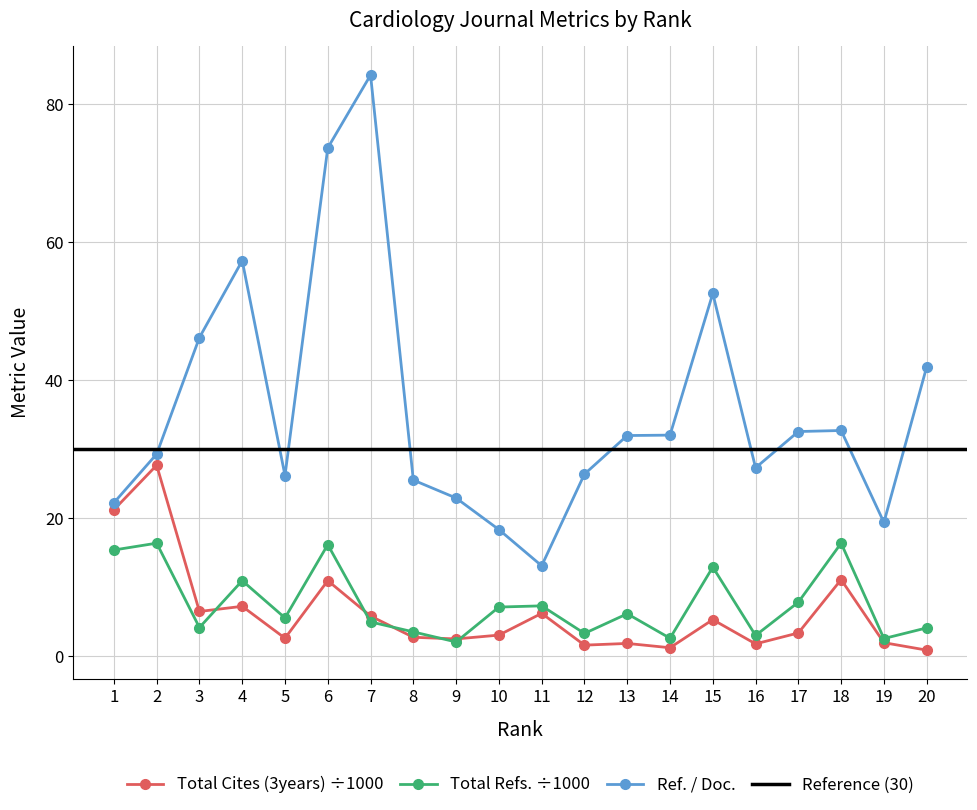

Is it true that Ref. / Doc. equals 26.4 at 12?

True